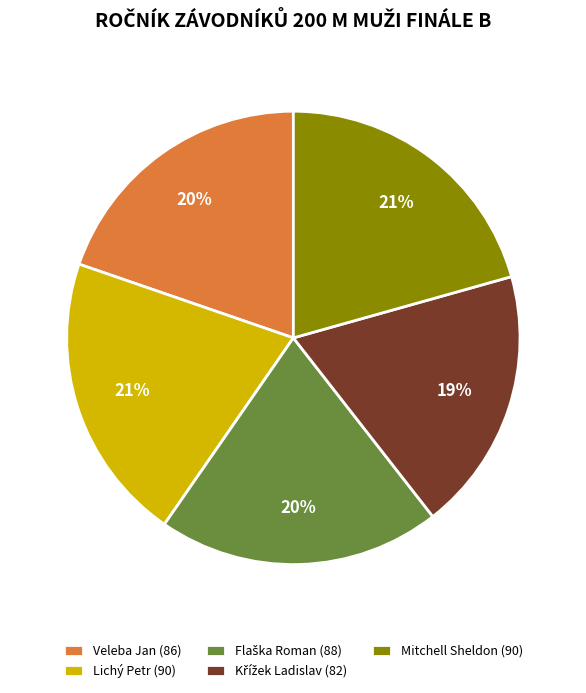

To the nearest percent, what is the difference between the largest and smallest slice percentages?

2%